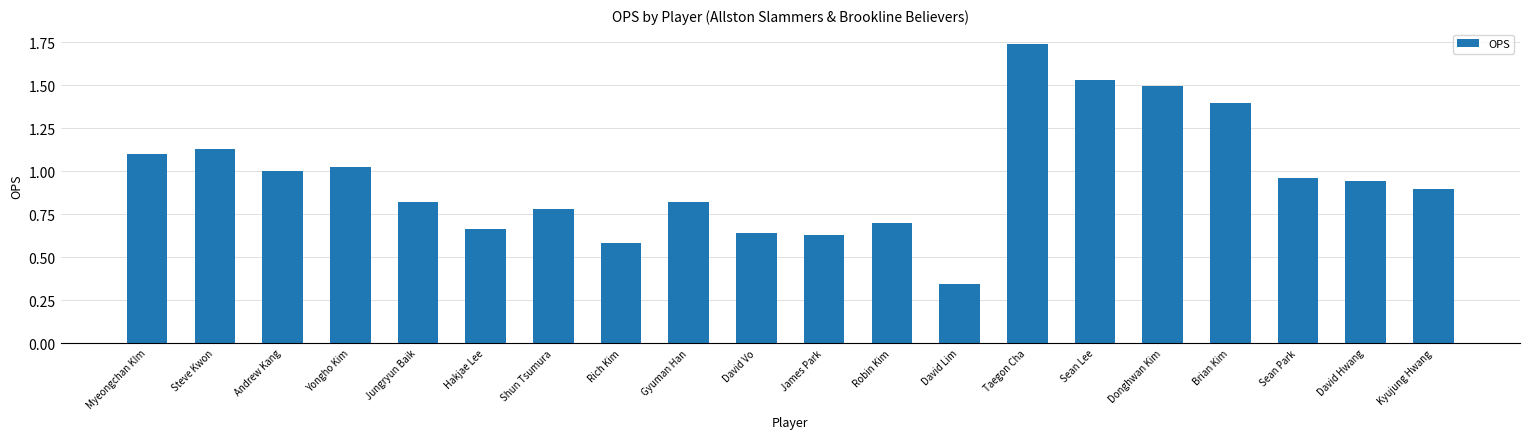

At which category does the chart reach its minimum across all series?

David Lim